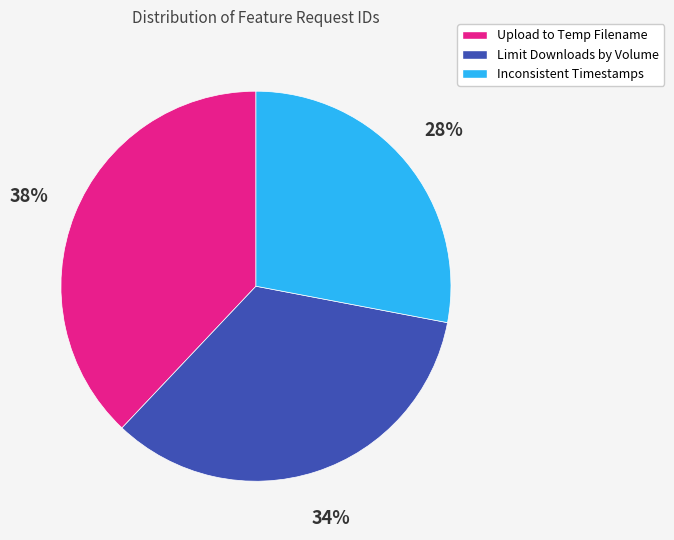

Is there a majority slice in this chart?

No